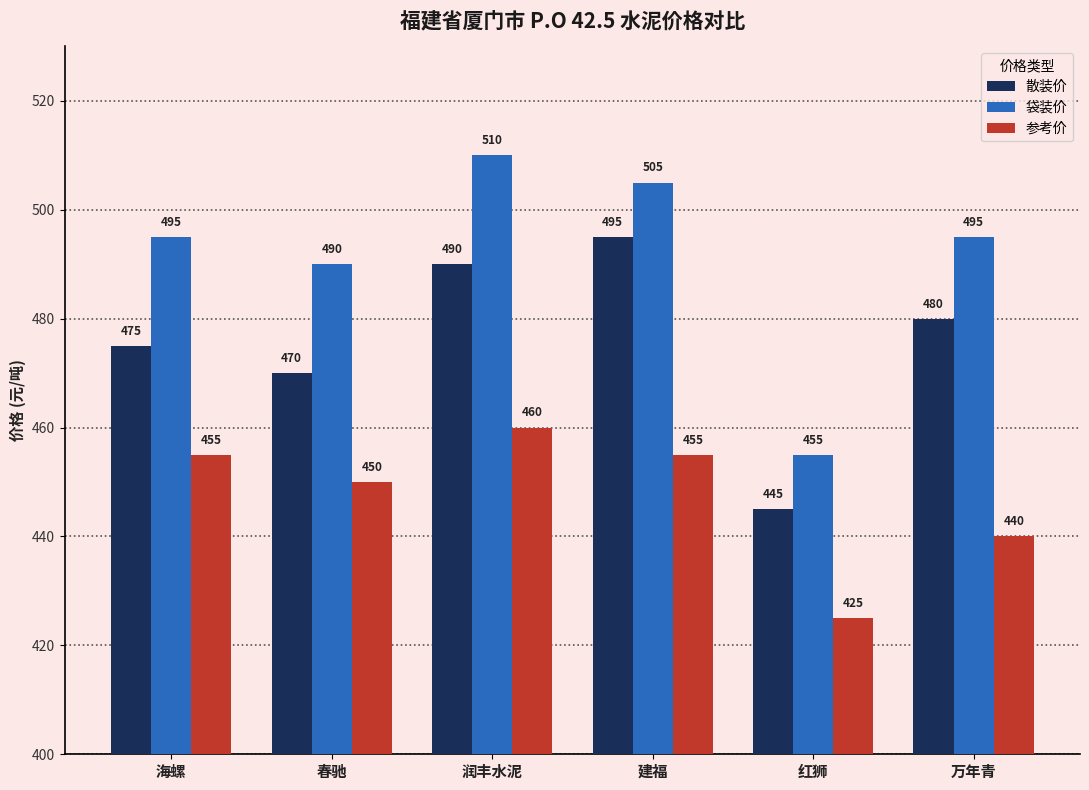

What is the approximate value of 散装价 at 建福, to the nearest 5?

495